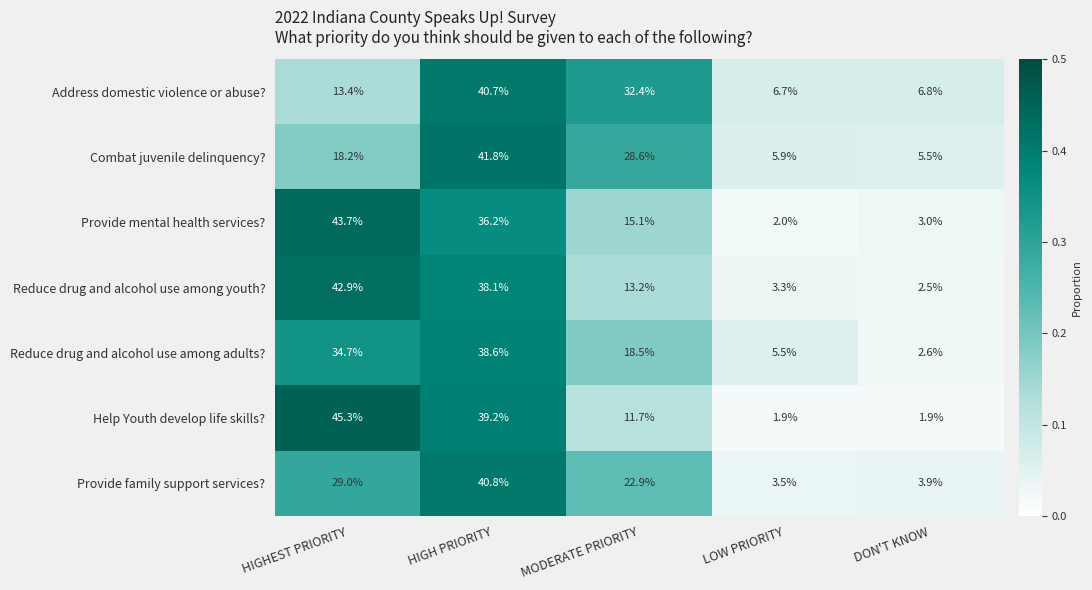

What is the spread (max minus min) of values at HIGHEST PRIORITY?

31.9